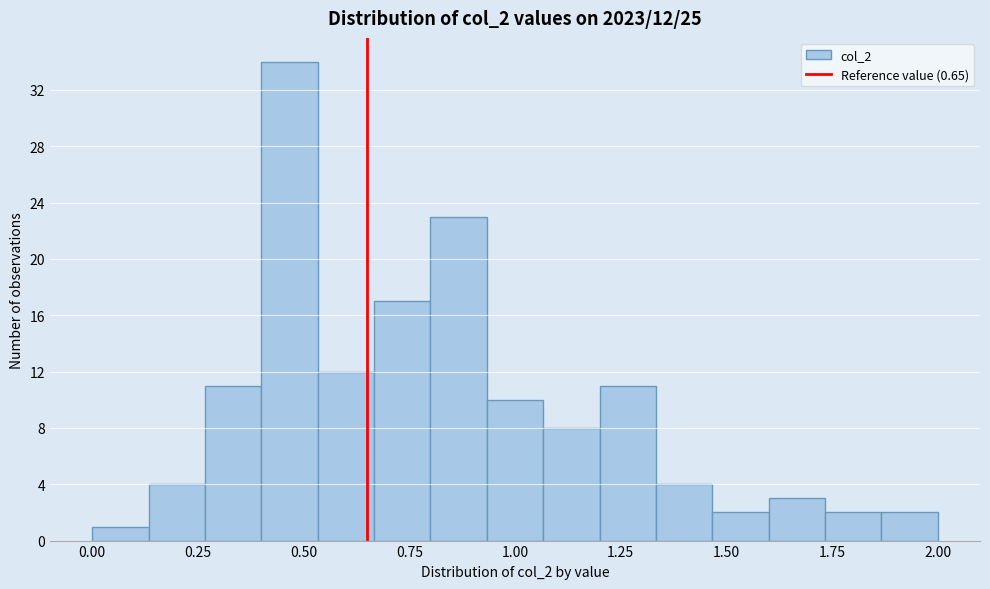

Read against the x-axis, roughly where is the centre of the tallest bar?

0.45